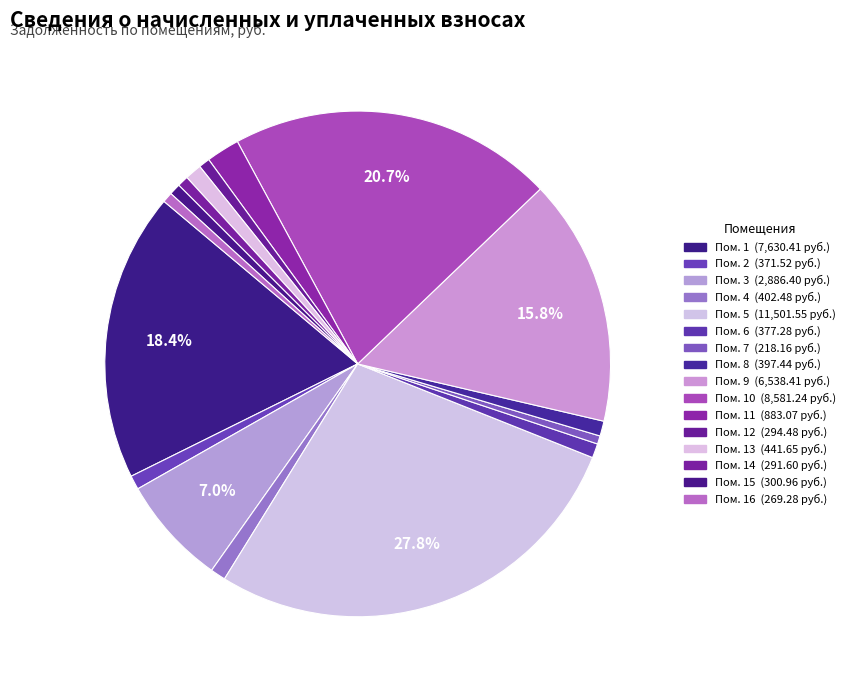

Count the number of slices in the pie.

16